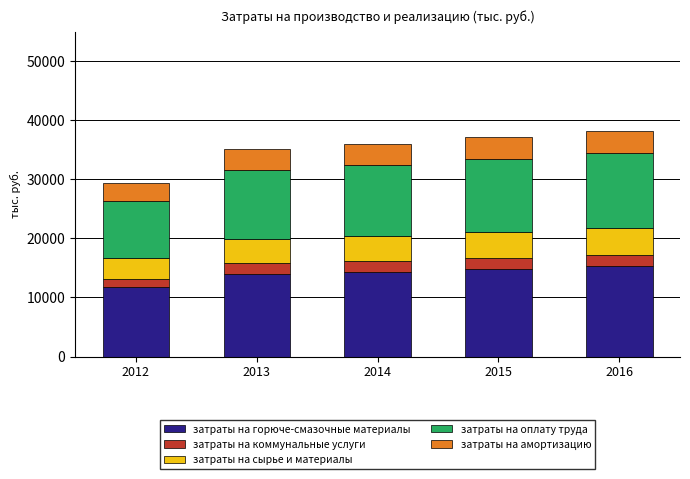

What is the minimum value for затраты на горюче-смазочные материалы?

11703.0